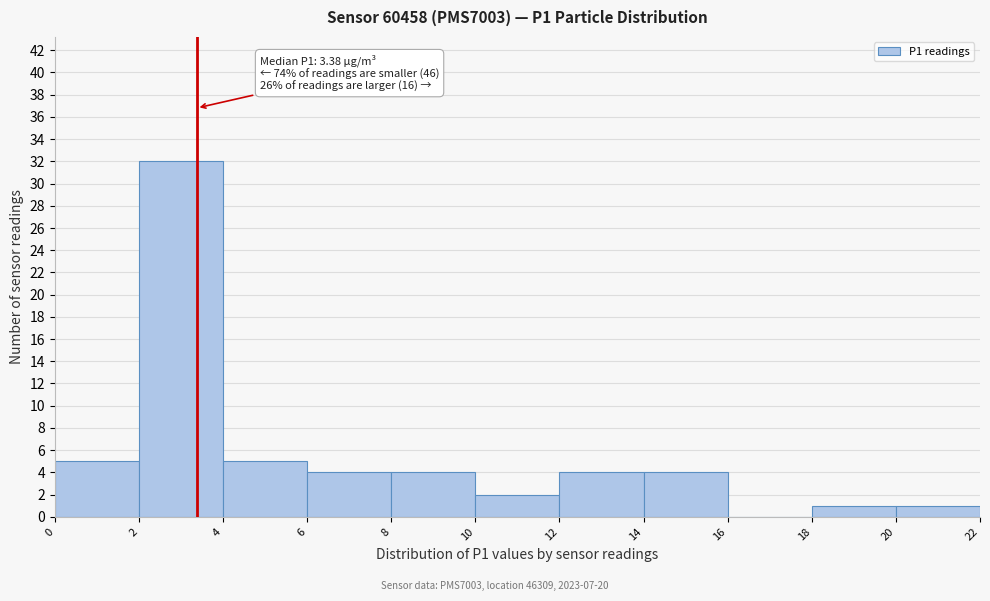

Over which range of the x-axis is the bar tallest?

2 to 4